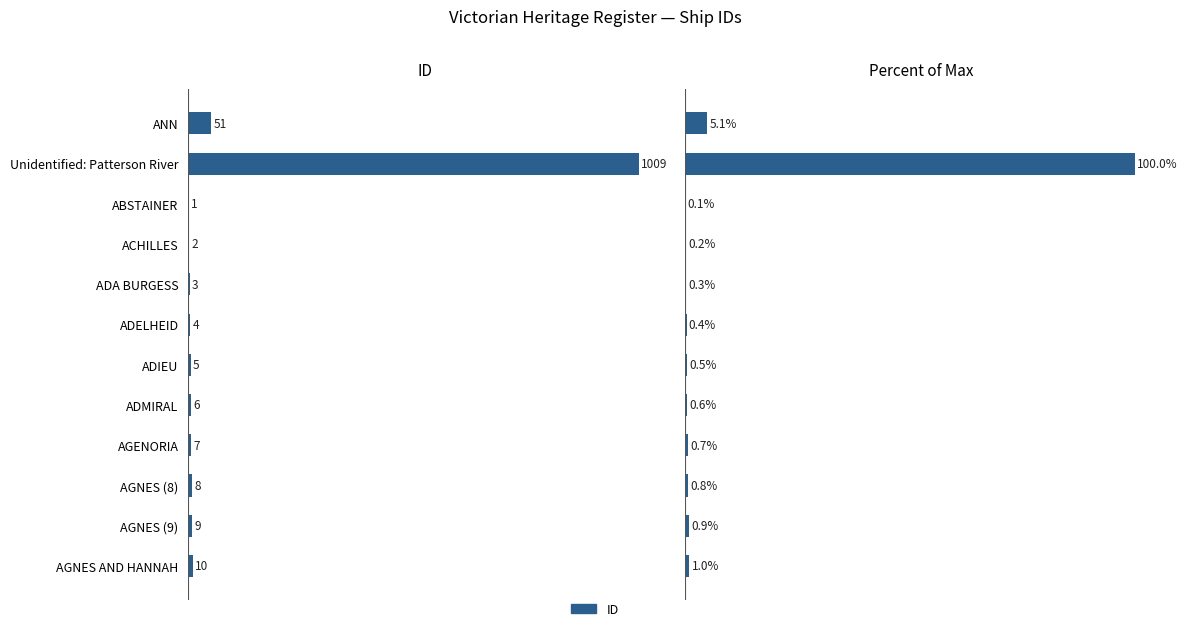

How many bars are there in each group?

2